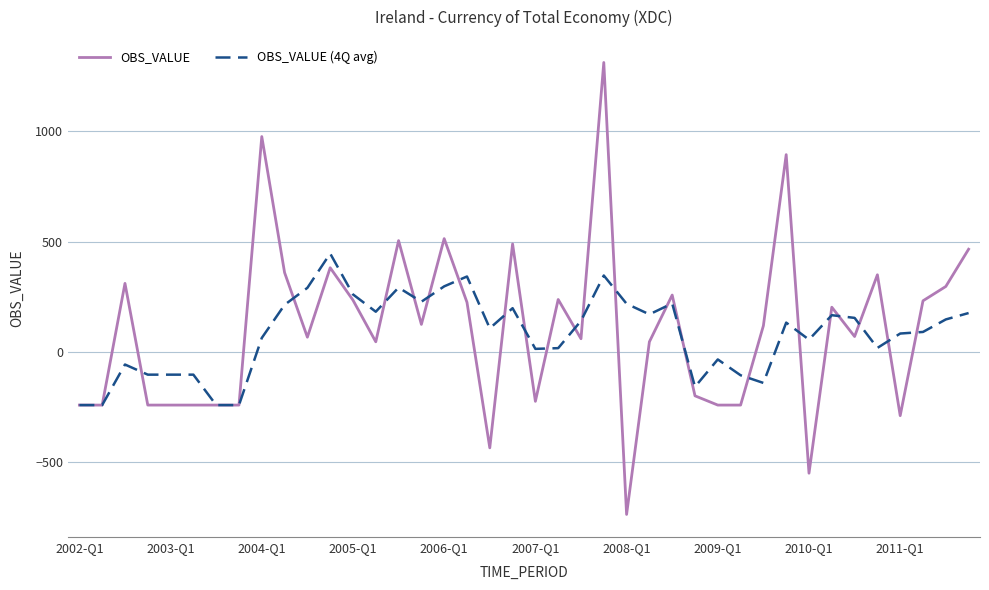

List the series in order of their peak value, highest first.

OBS_VALUE, OBS_VALUE (4Q avg)